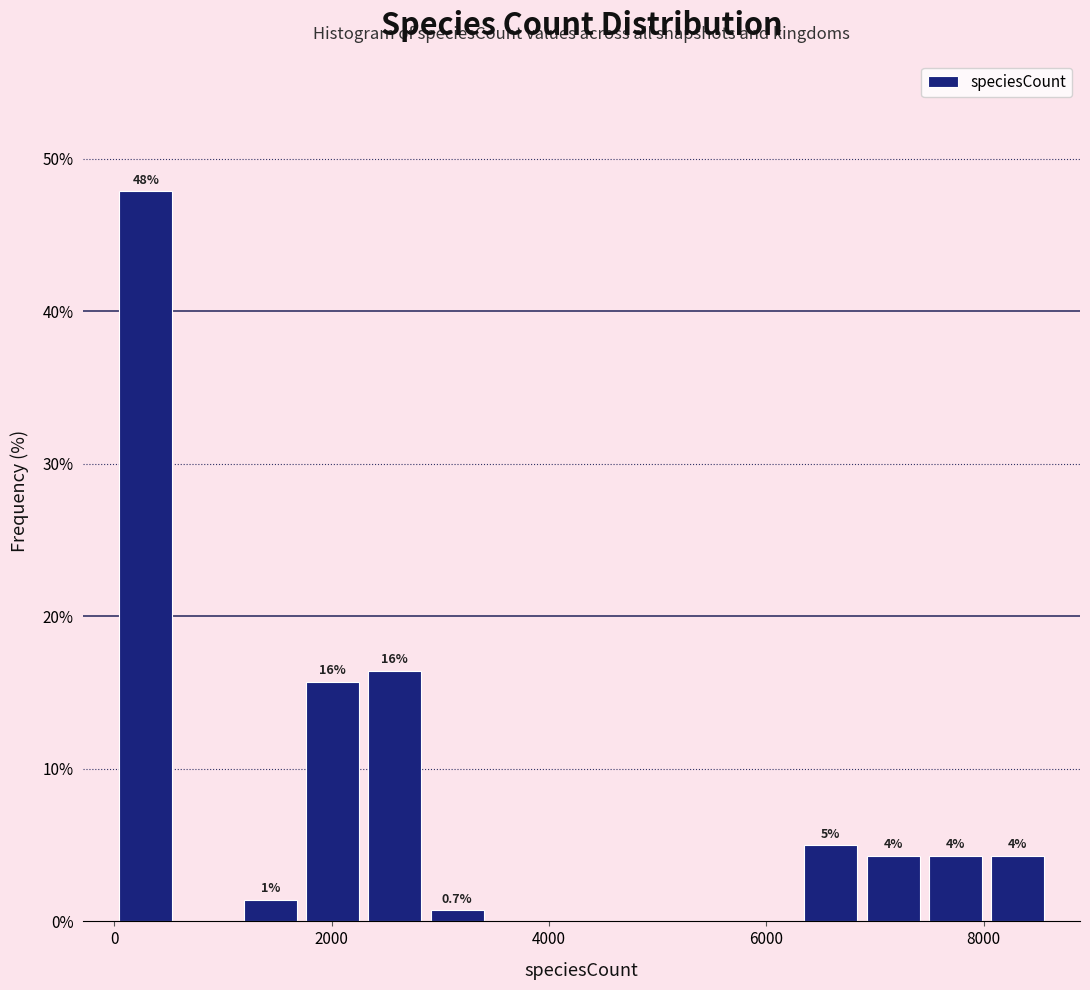

Read against the x-axis, roughly where is the centre of the tallest bar?

200